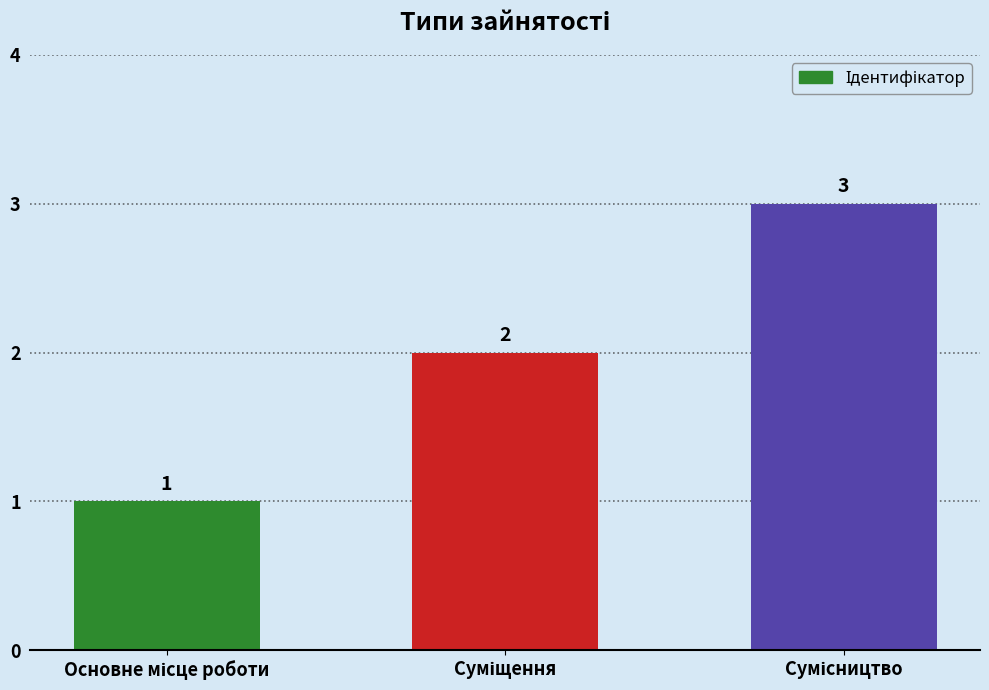

Are the bars horizontal?

No